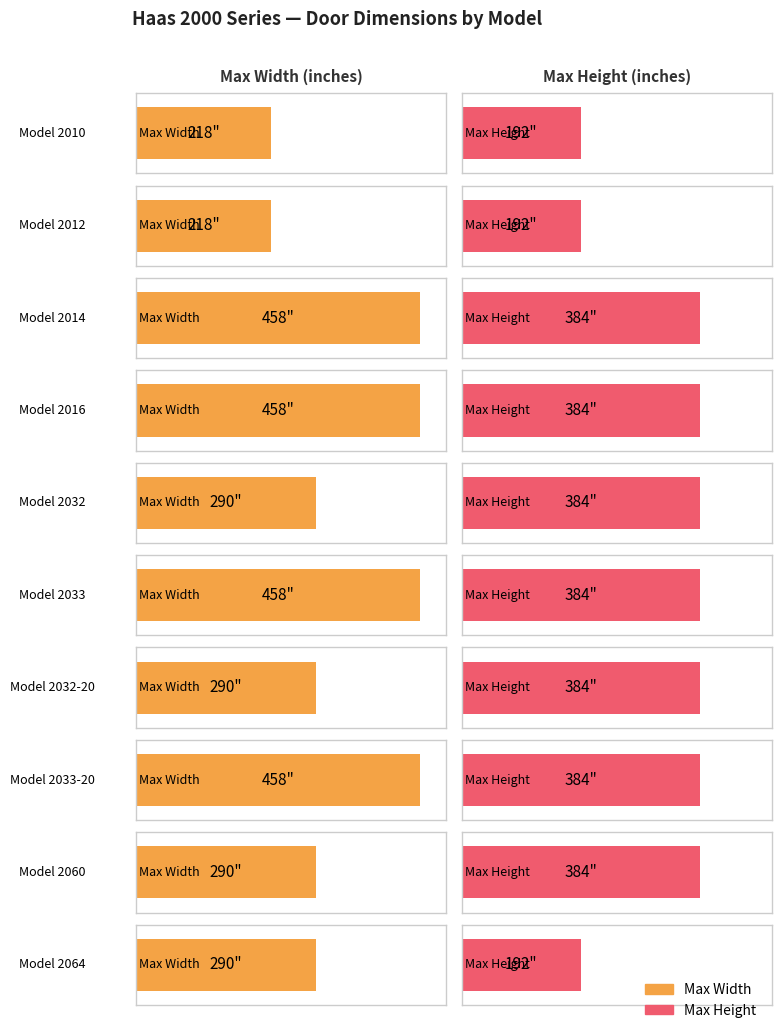

Which label corresponds to the smallest value in the chart?

2010